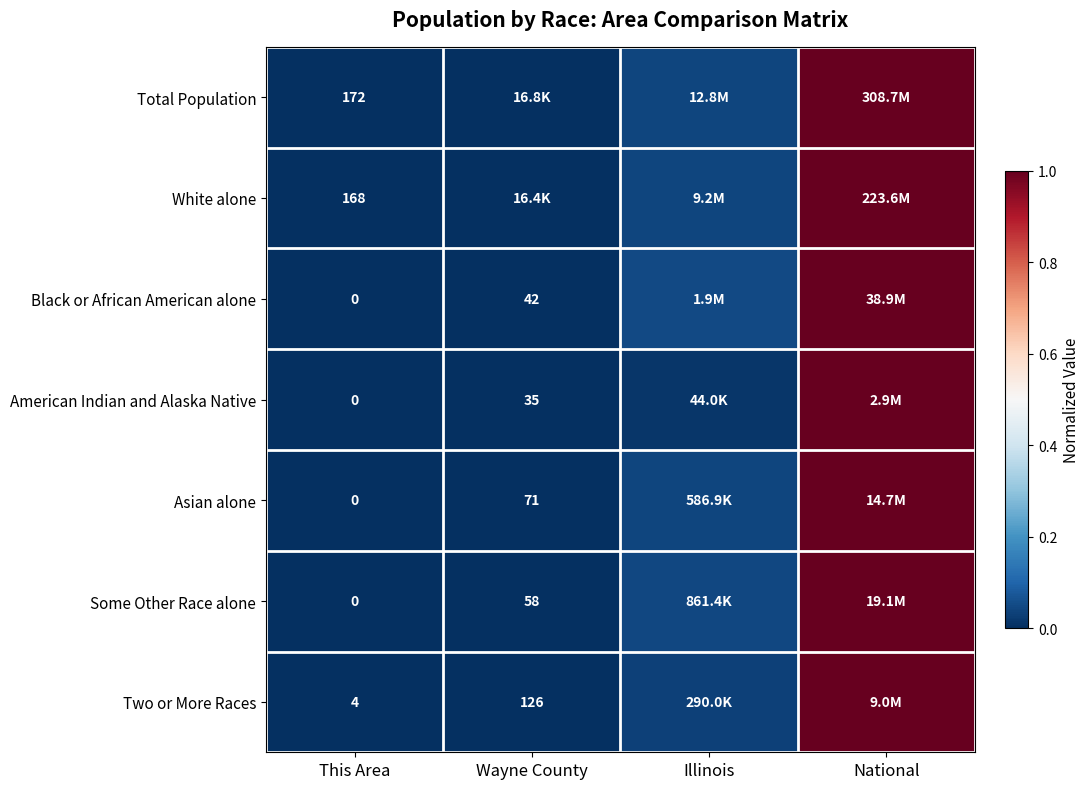

At which category does the chart reach its minimum across all series?

This Area